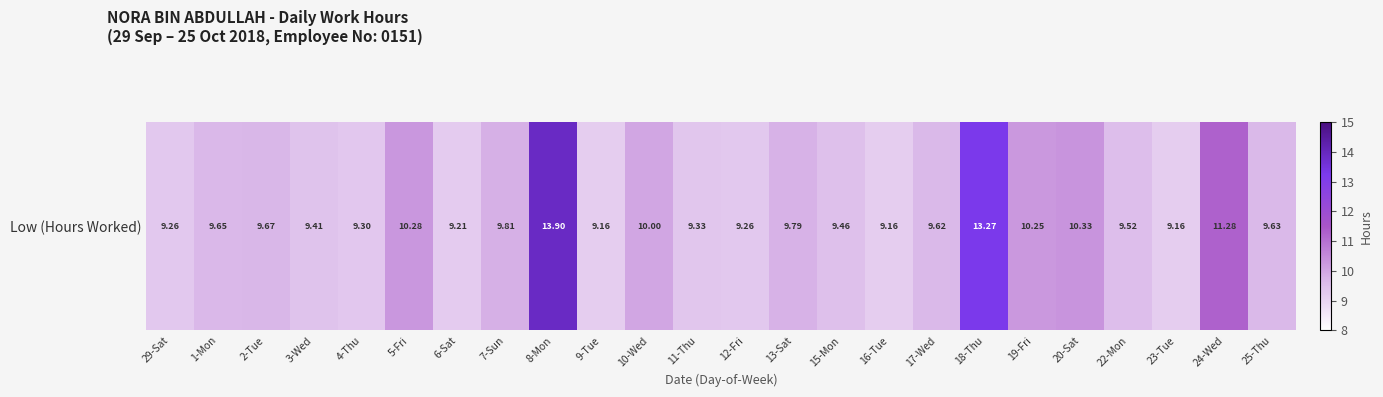

Is it true that the value at 17-Wed is 9.6?

True